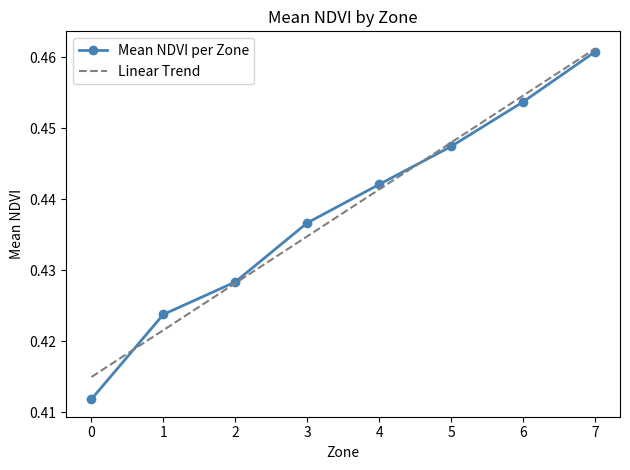

True or false: the data shows 0.6 at 7.

False